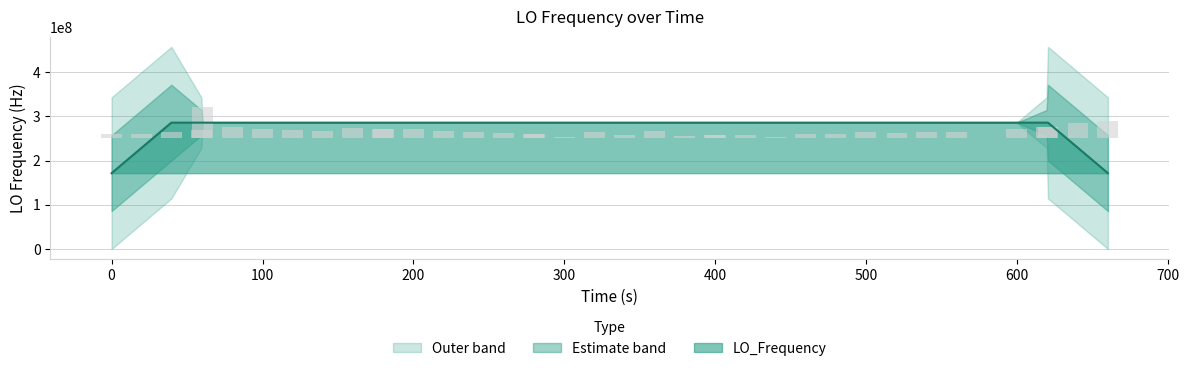

What is the greatest value displayed?

68651282.0